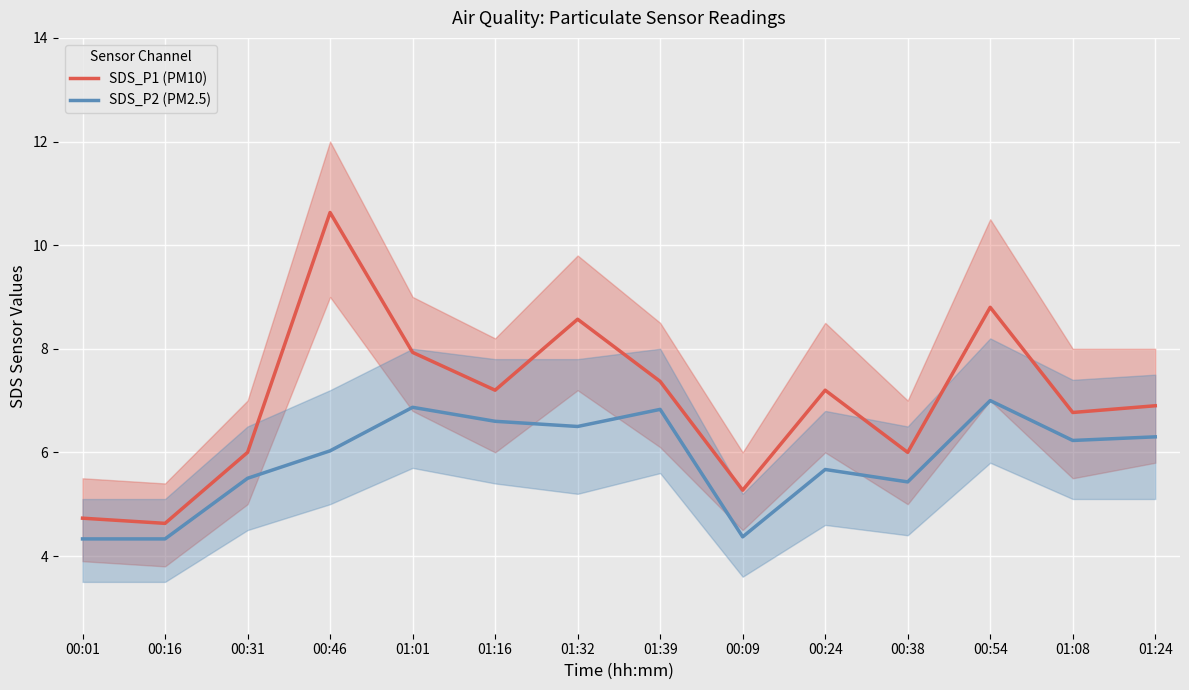

What is the difference between the SDS_P1 (PM10) values at 01:32 and 00:24?

1.4